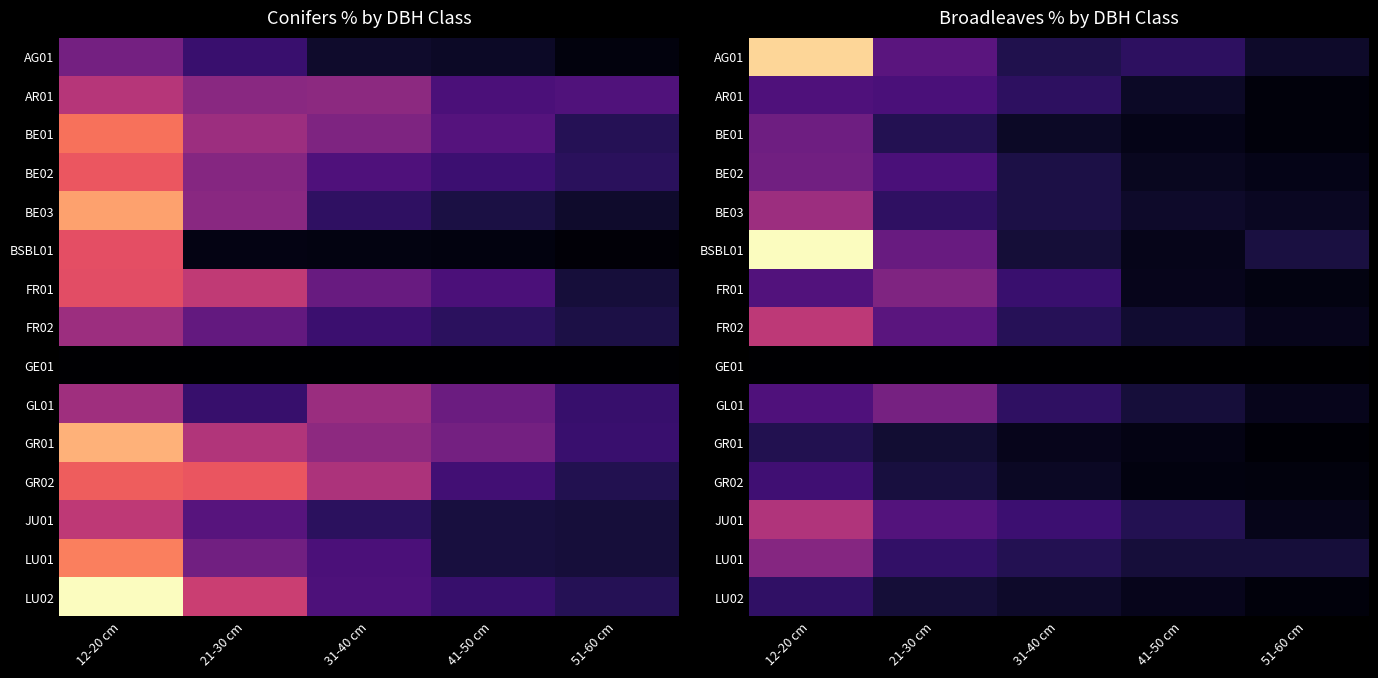

Rank the series at 12-20 cm from lowest to highest value.

GE01, GR01, LU02, GR02, GL01, AR01, FR01, BE01, BE02, LU01, BE03, JU01, FR02, AG01, BSBL01